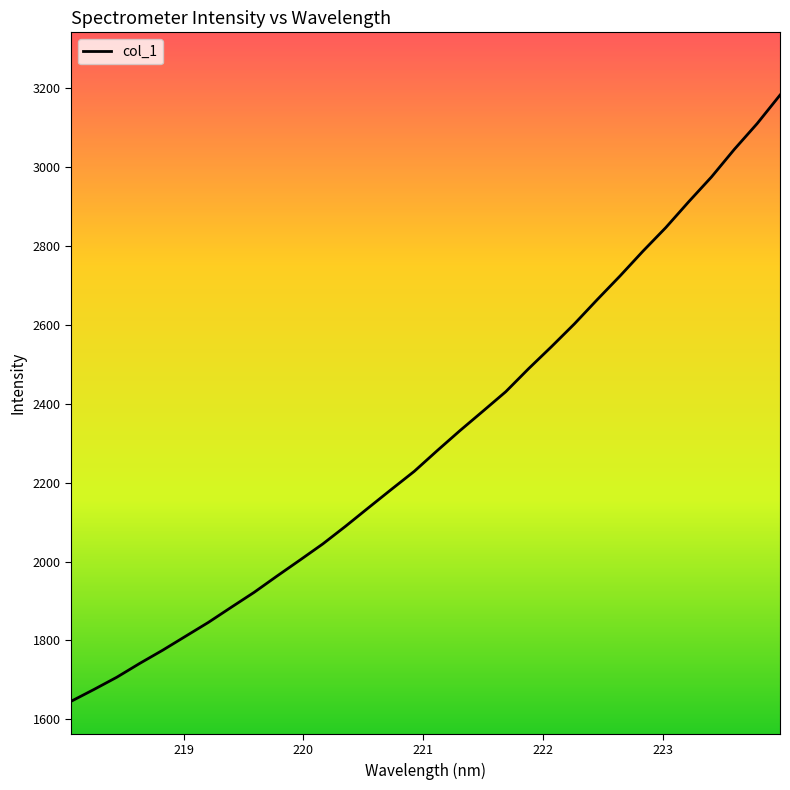

What is the difference between the maximum and minimum values?

1537.6